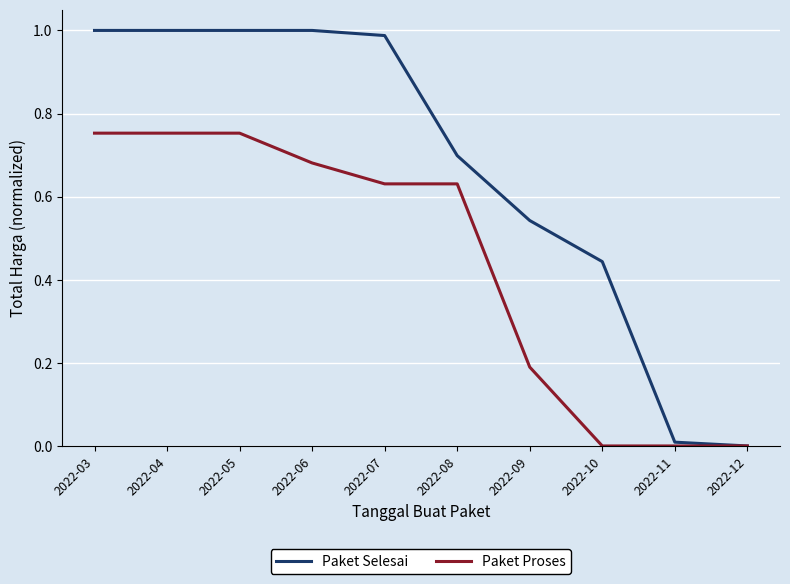

List the series in order of their peak value, lowest first.

Paket Proses, Paket Selesai